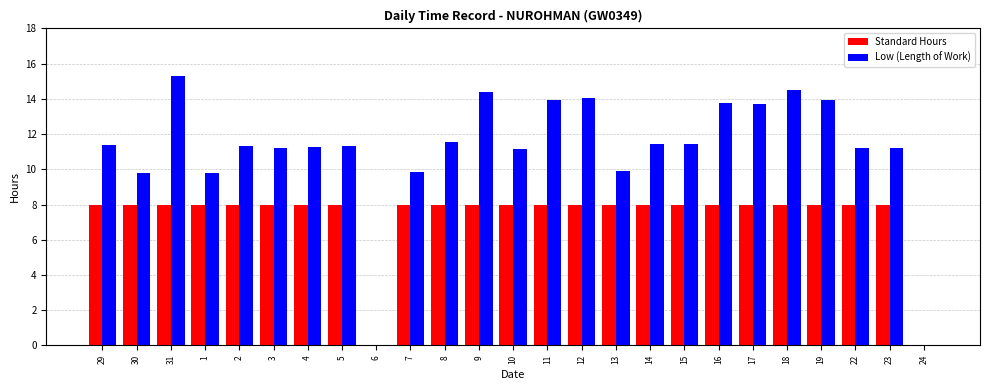

What is the maximum value shown in the chart?

15.3